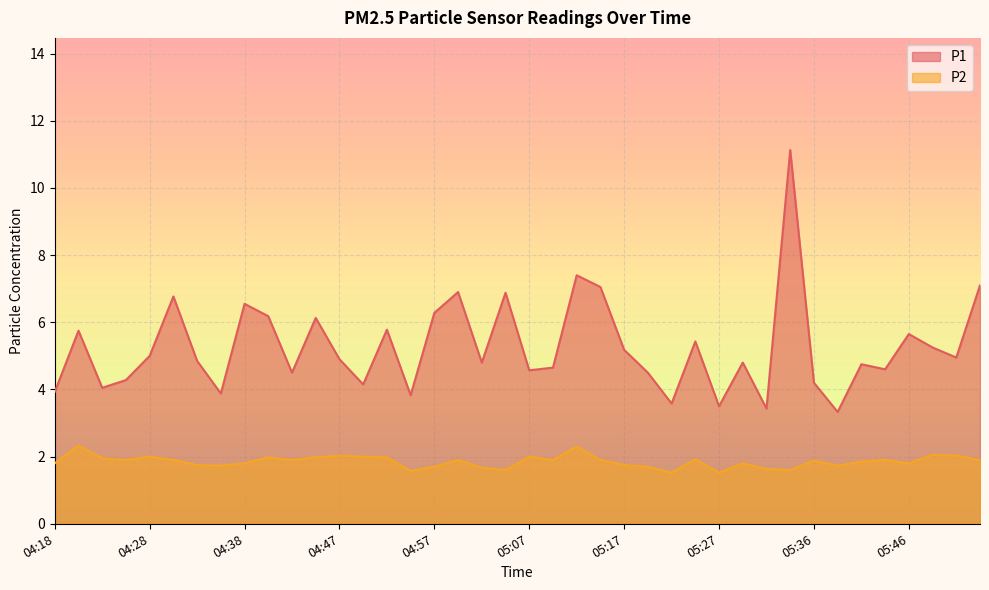

How many distinct data groups are displayed?

2